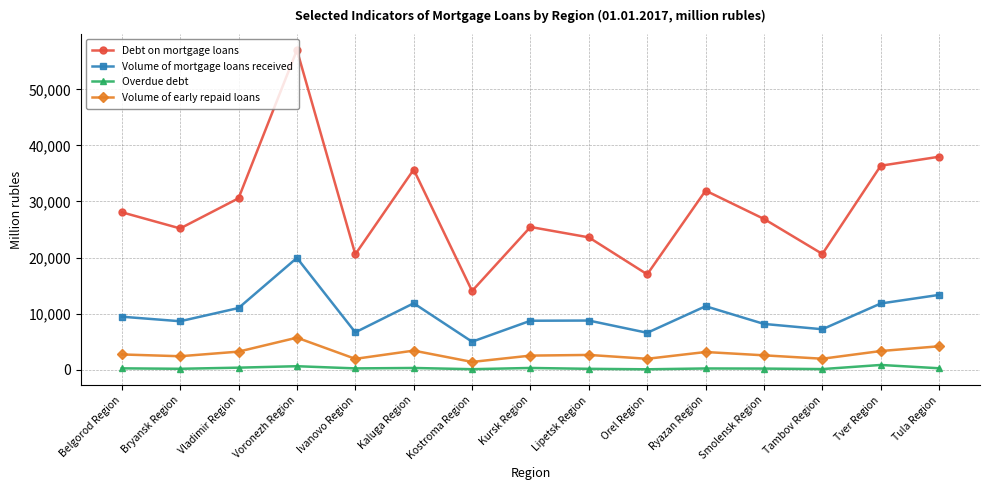

What is the sum of the Overdue debt values at Kursk Region and Orel Region?

334